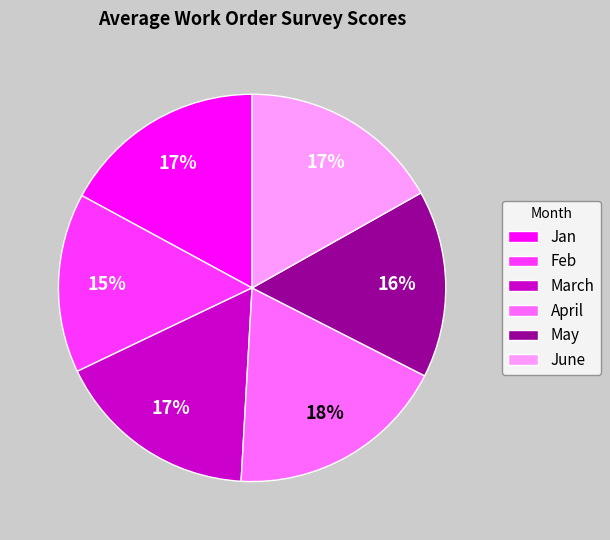

How many segments does this pie chart have?

6